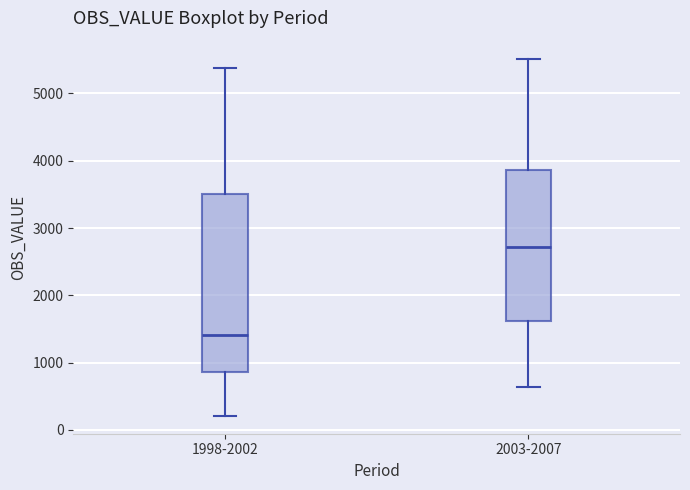

Reading left to right, transcribe this box plot: for each box, give where its median line is, the range the box spans, and where its two whiskers end, as read against the y-axis. The values are not printed on the chart, so give them approximately, as read against the axis.

1998-2002: median 1400, box 900 to 3500, whiskers 200 to 5400
2003-2007: median 2700, box 1600 to 3900, whiskers 600 to 5500